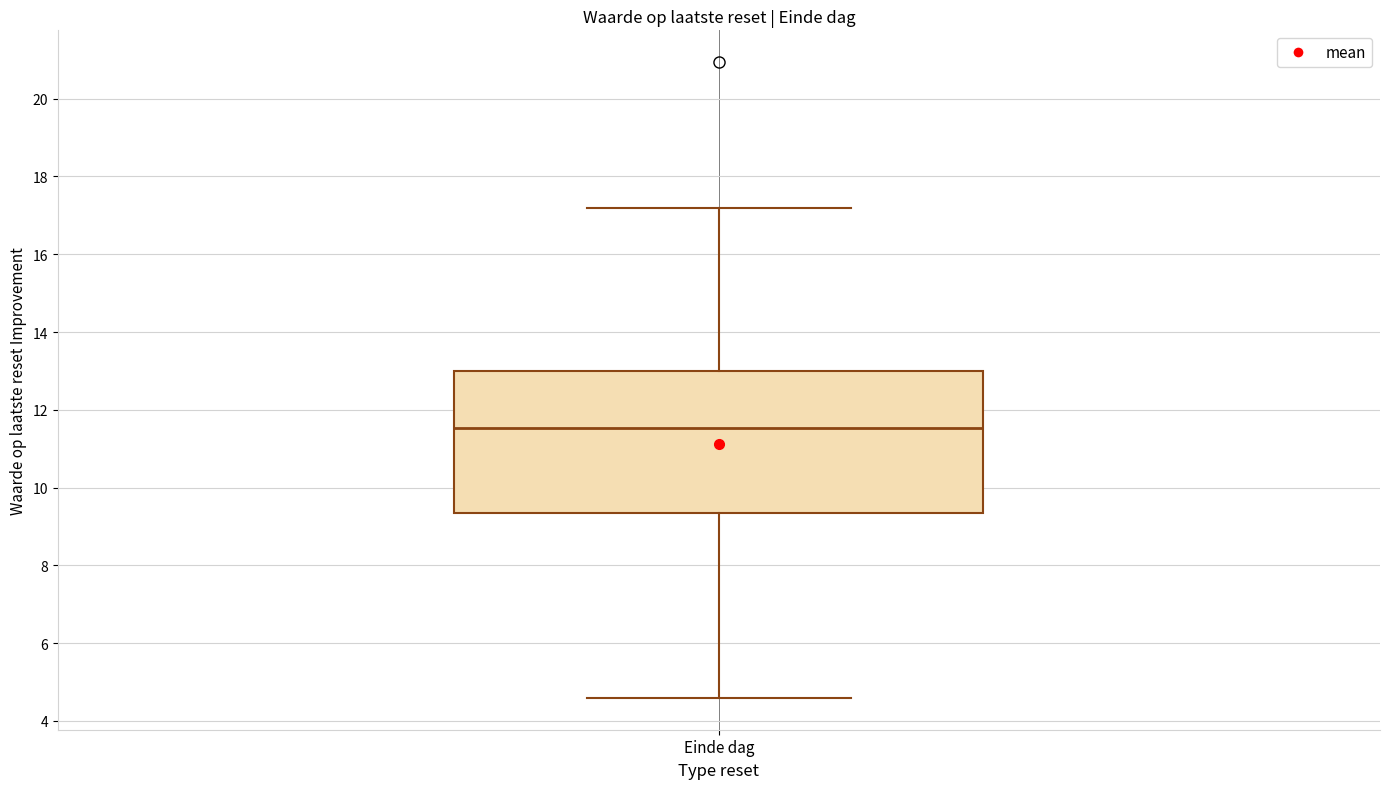

Transcribe this box plot: give where the median line is, the range the box spans, and where the two whiskers end, as read against the y-axis. The values are not printed on the chart, so give them approximately, as read against the axis.

median 11.6, box 9.4 to 13.0, whiskers 4.6 to 17.2